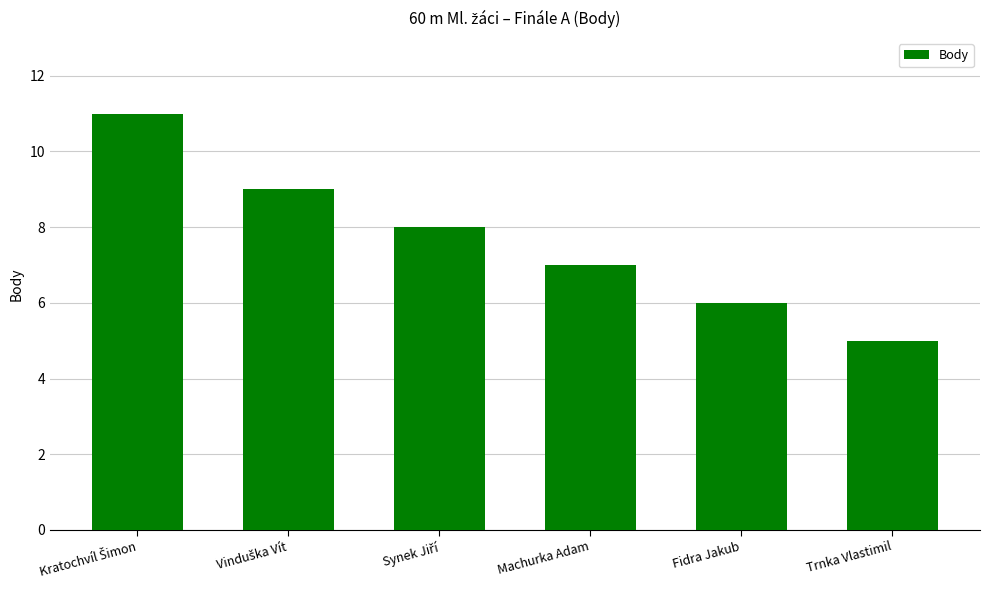

Which label corresponds to the smallest value in the chart?

Trnka Vlastimil